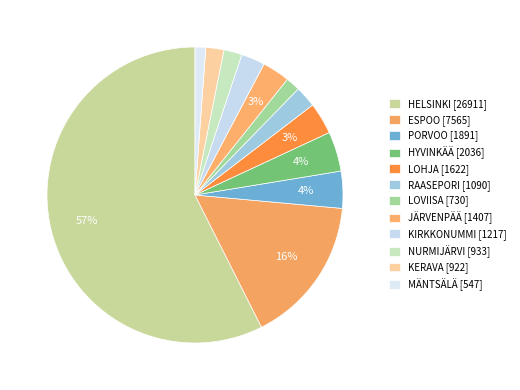

How many slices are in this pie chart?

12